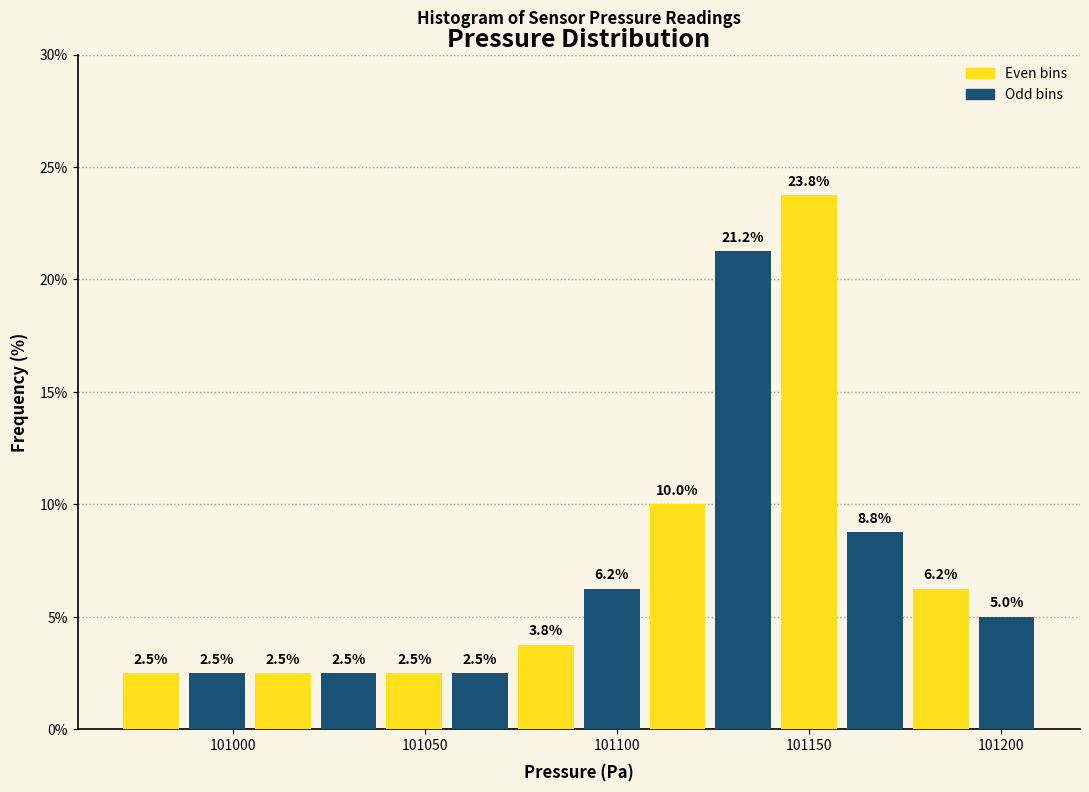

Read against the x-axis, roughly where is the centre of the tallest bar?

101150